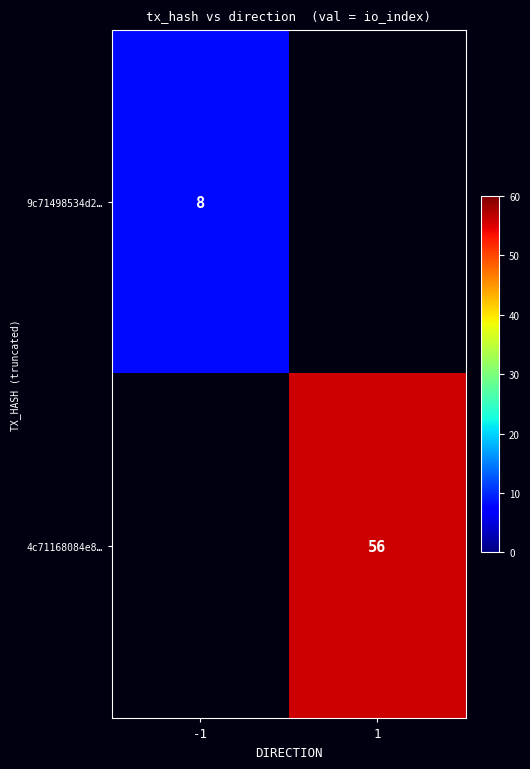

Is the value of 9c71498534d2… at -1 greater than the value of 4c71168084e8… at 1?

No